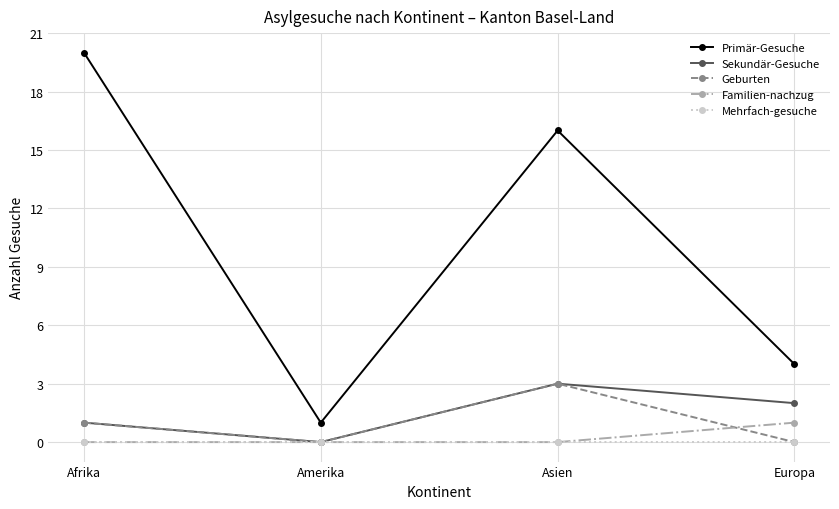

What is the value of the Geburten point at the 3rd from the left?

3